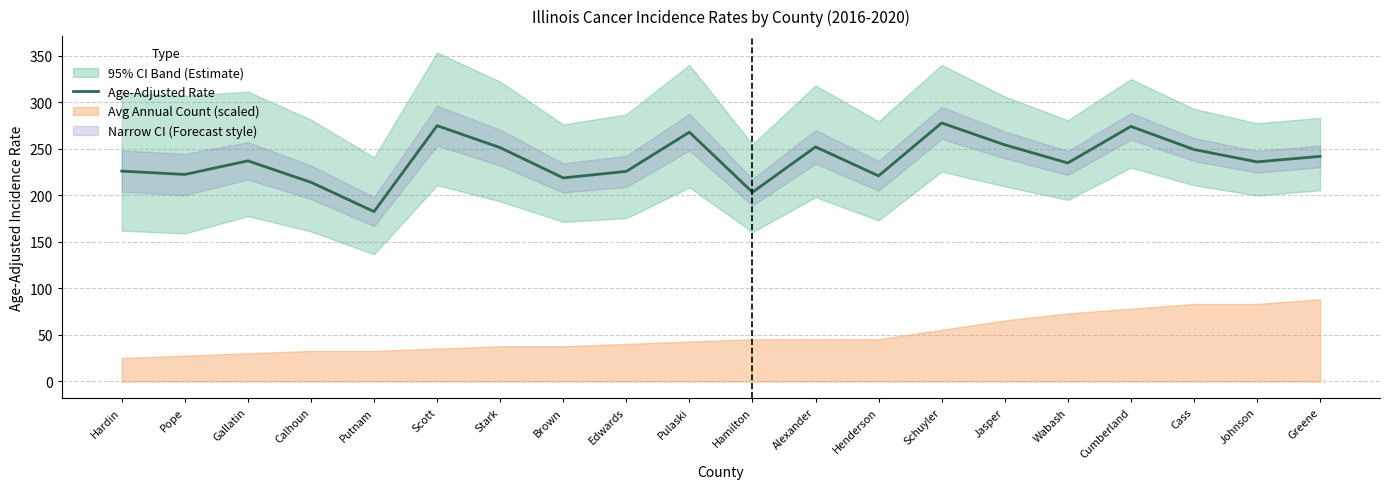

Where does the data first go above 236?

Gallatin